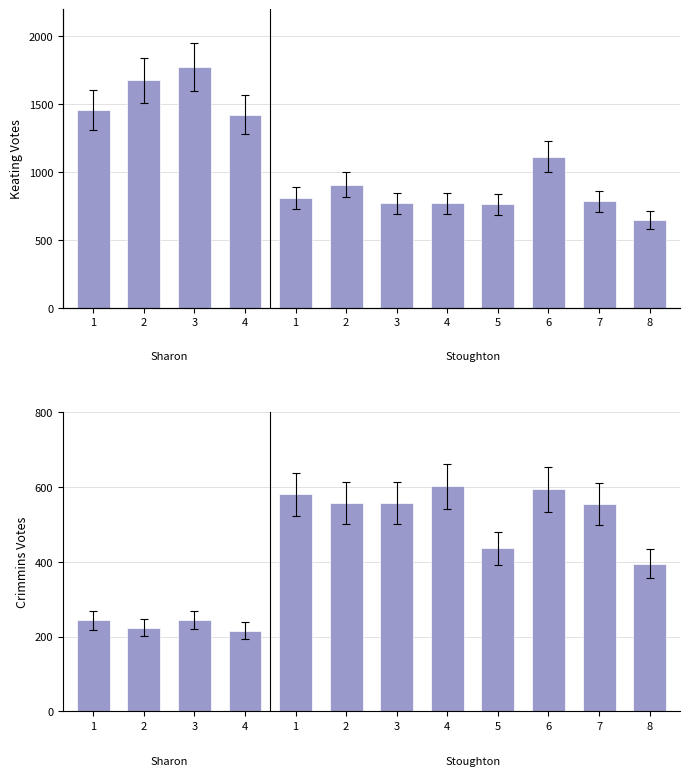

Does the chart contain any negative values?

No